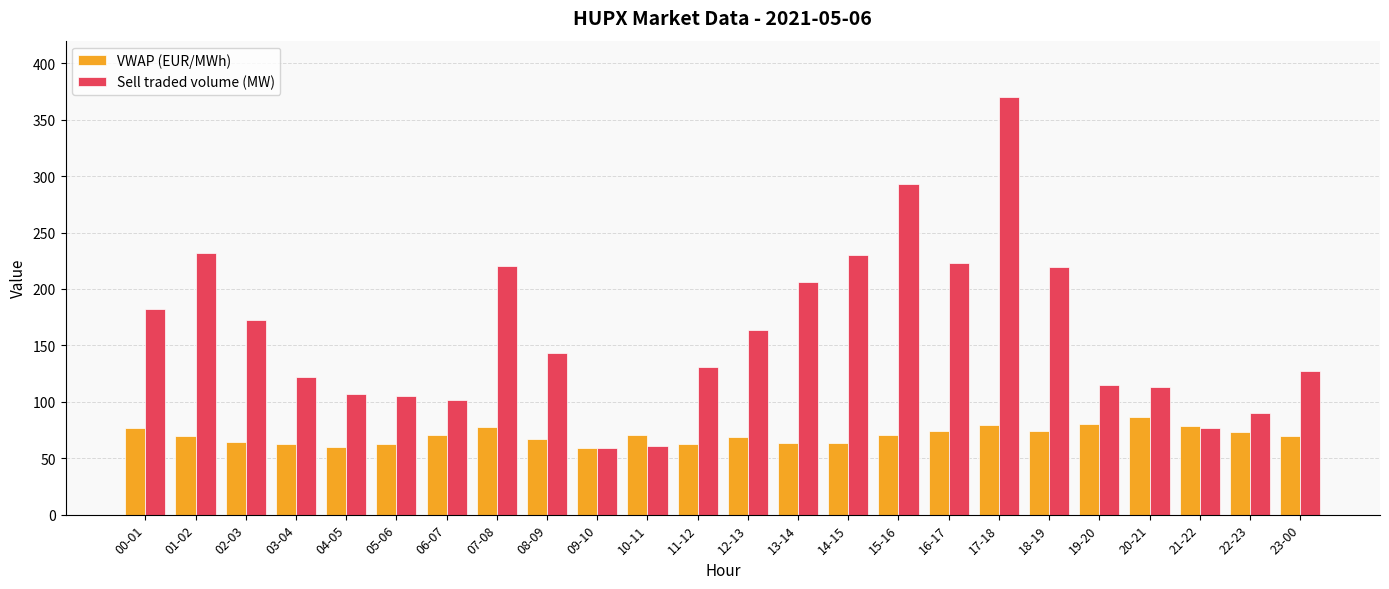

What is the lowest value of the Sell traded volume (MW) series?

59.0